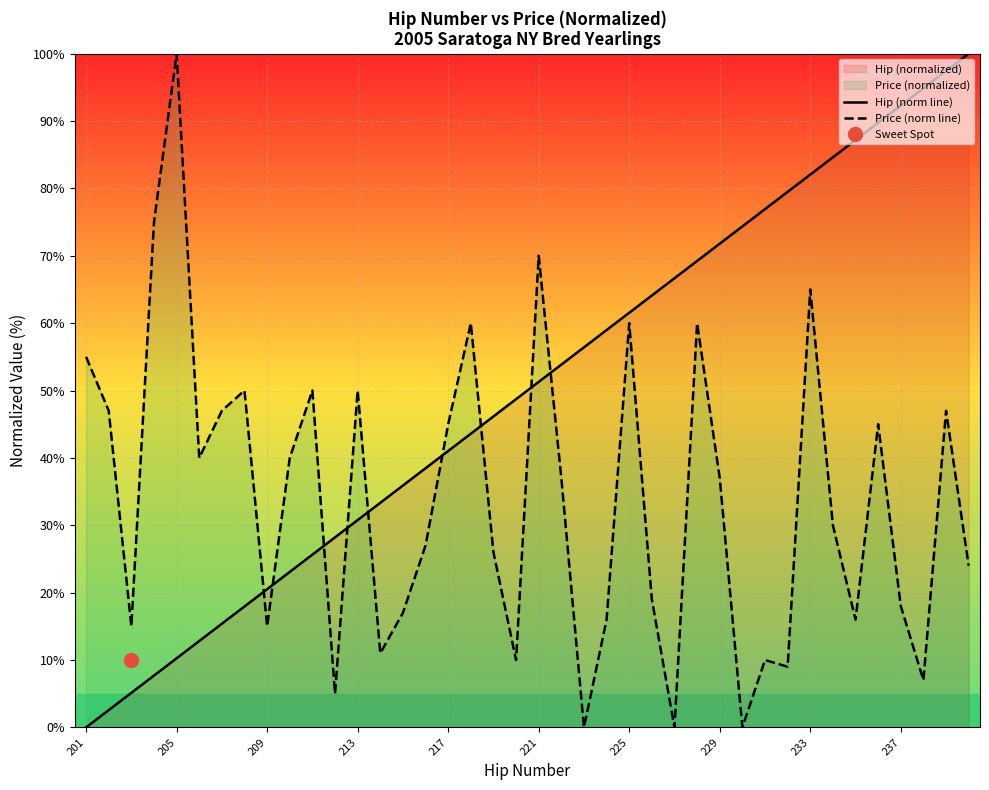

Is it true that Hip (norm line) equals 42.4 at 213?

False